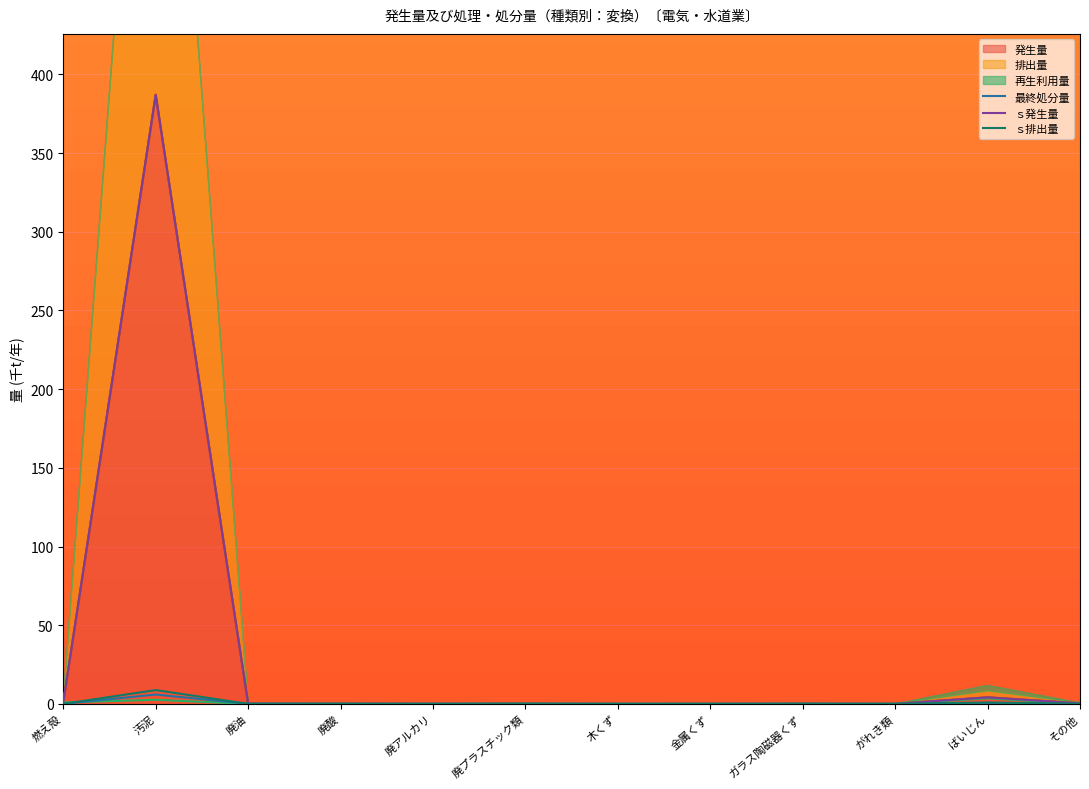

Where is the first local maximum for ｓ発生量?

汚泥